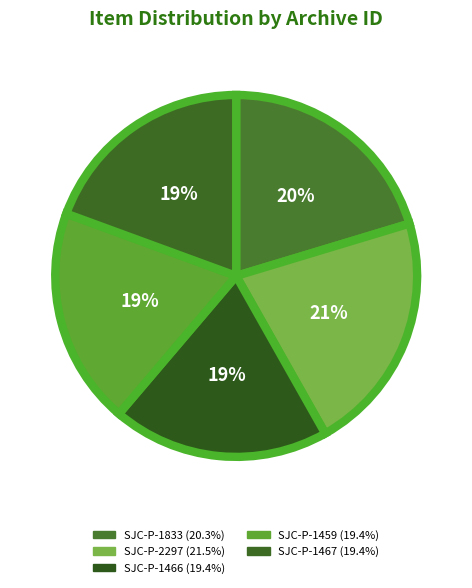

How many segments does this pie chart have?

5